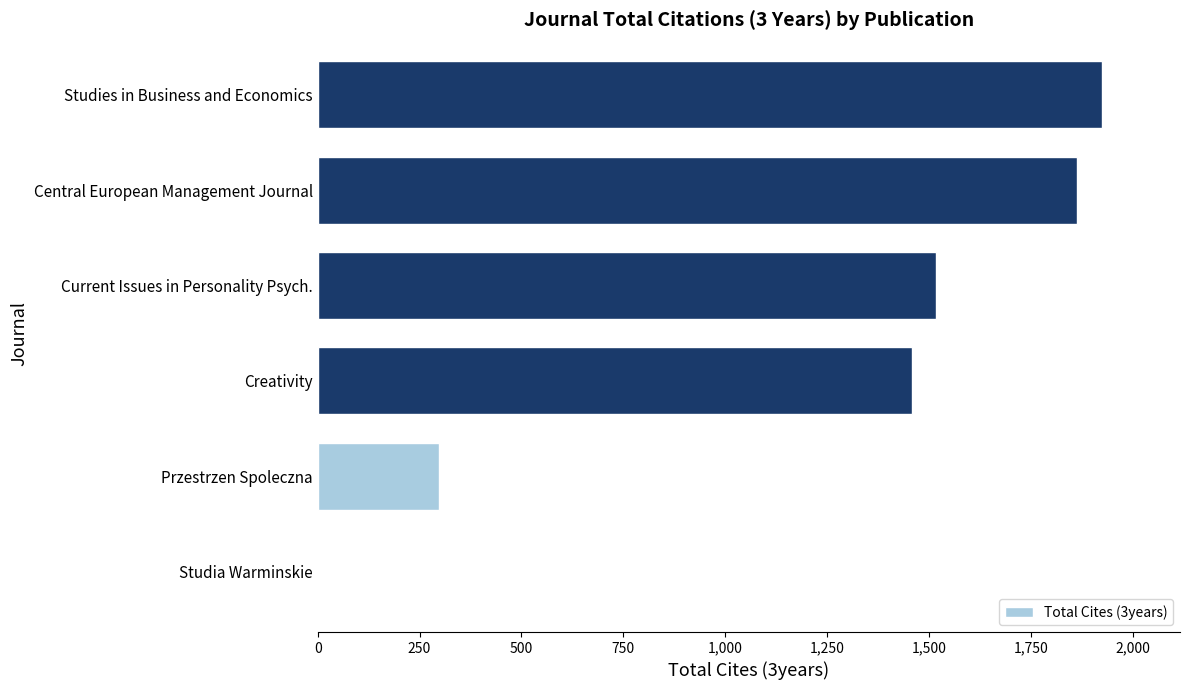

What is the maximum value shown in the chart?

1924